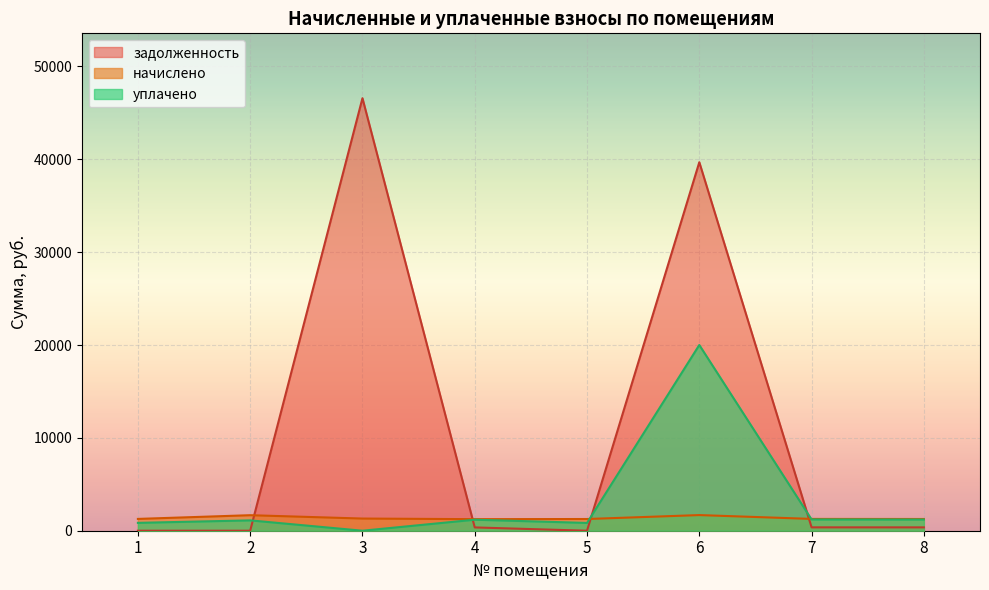

True or false: начислено has more than 1 interior local peaks.

True